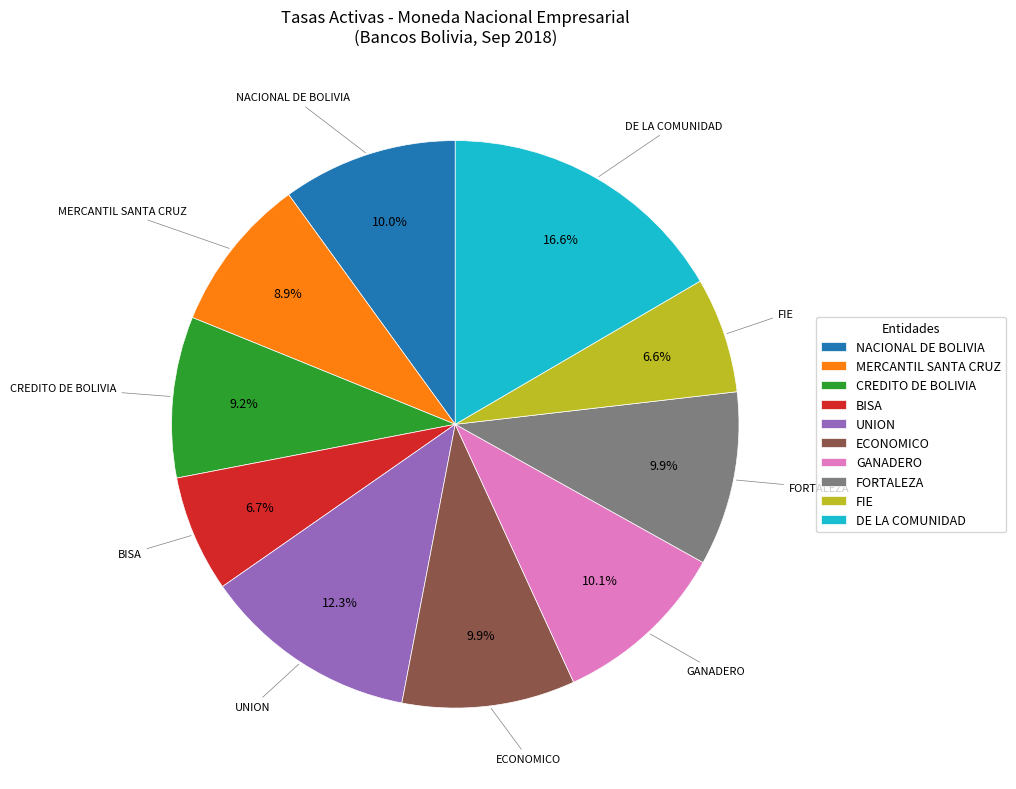

How many segments does this pie chart have?

10